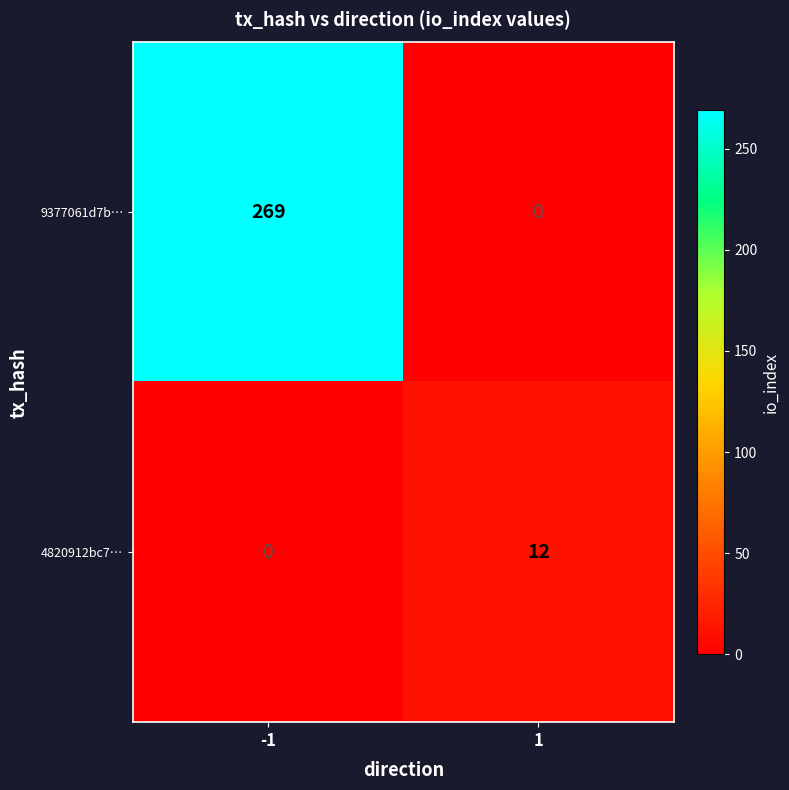

At how many categories does at least one series exceed 11?

2